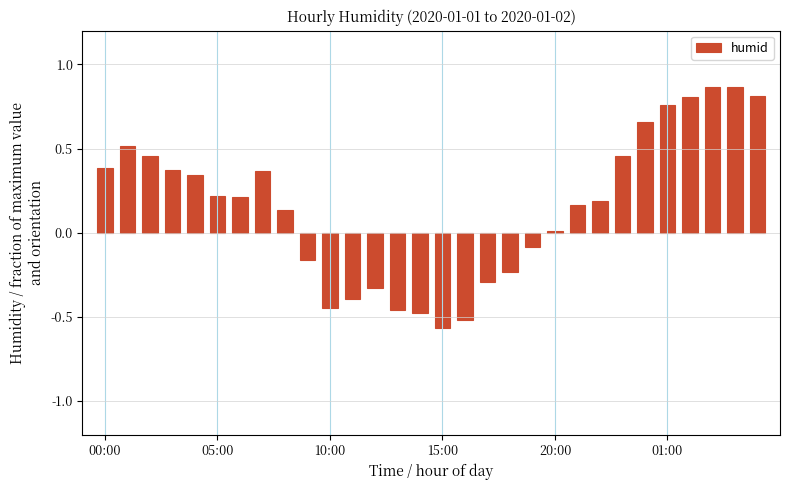

What is the sum of all values?

4.6